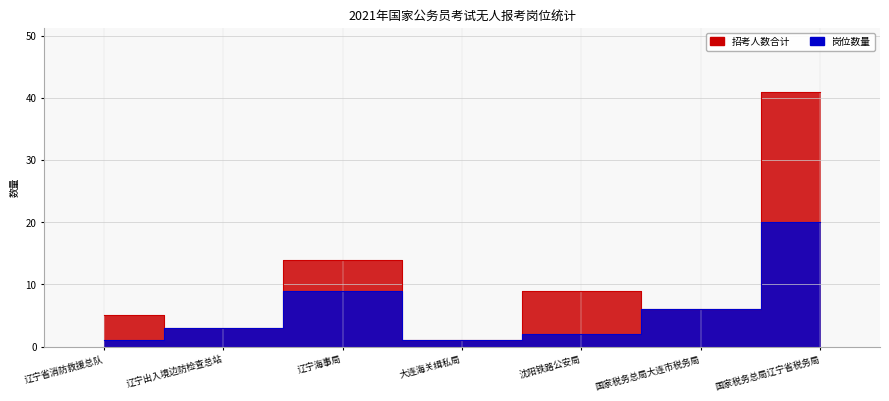

At which label does 岗位数量 first exceed 3?

辽宁海事局